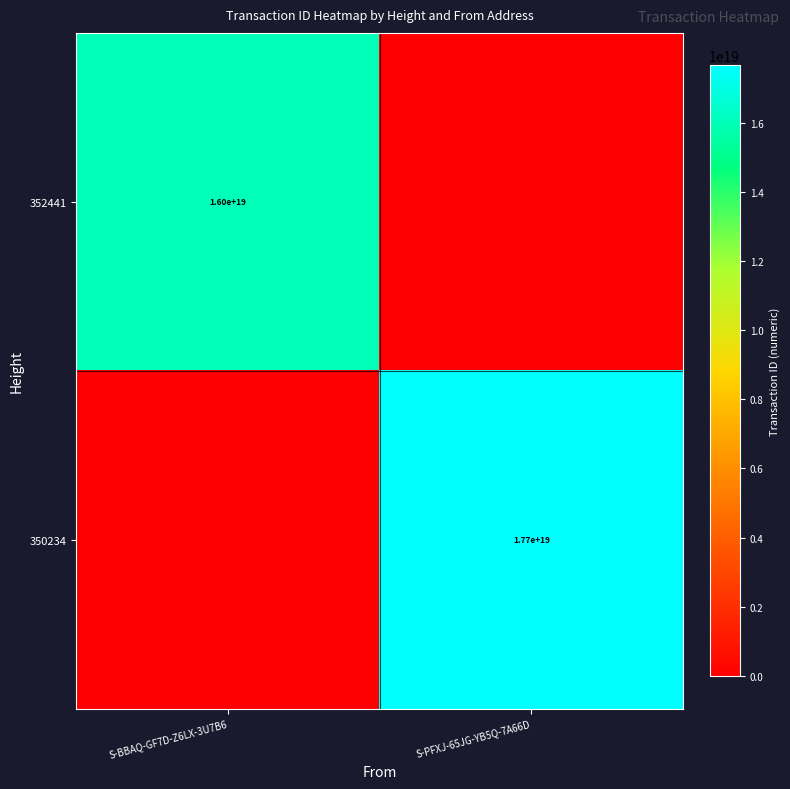

The 352441 series shows 24283262975845781504 at S-BBAQ-GF7D-Z6LX-3U7B6. True or false?

False